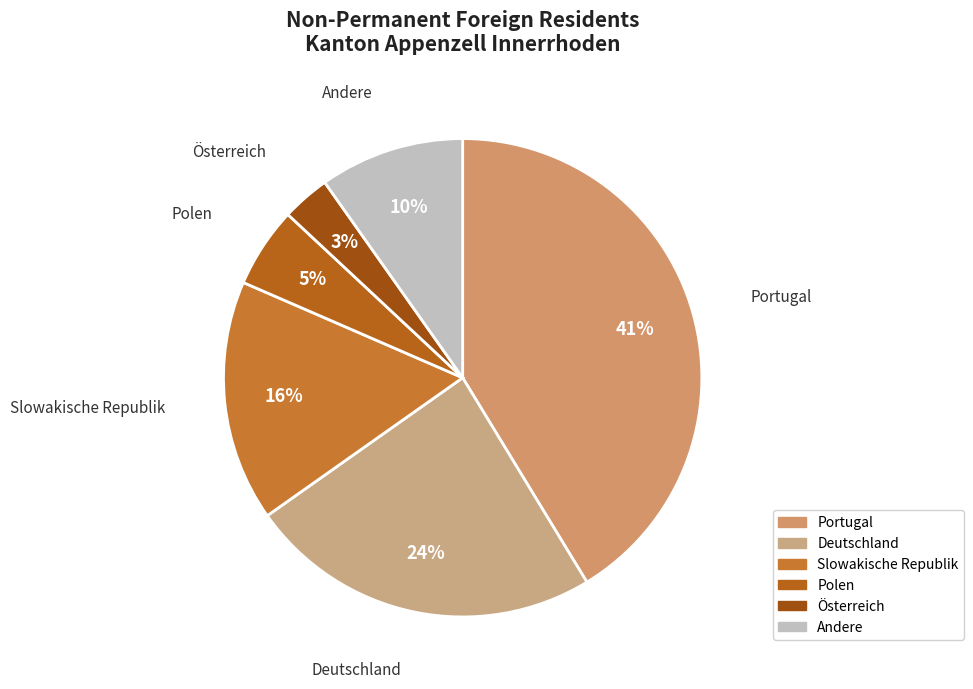

Count the number of slices in the pie.

6